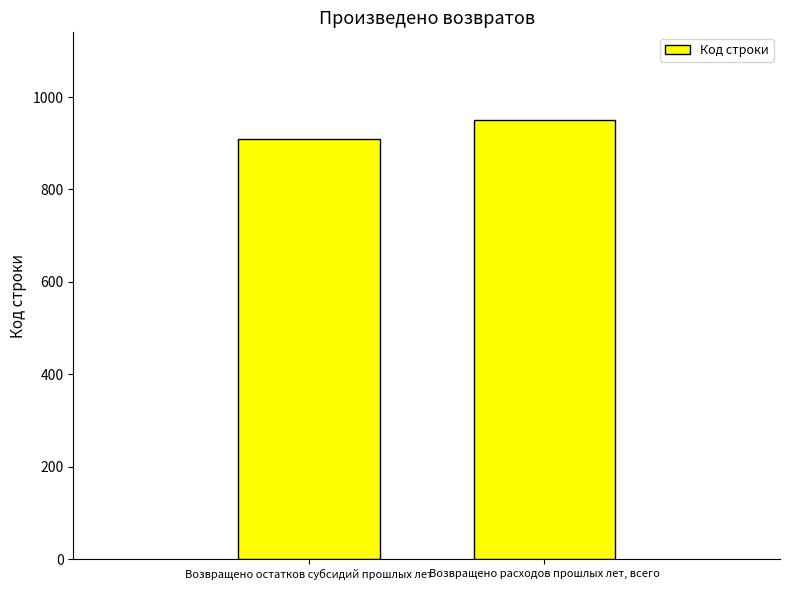

What is the value of the 2nd bar from the left?

950